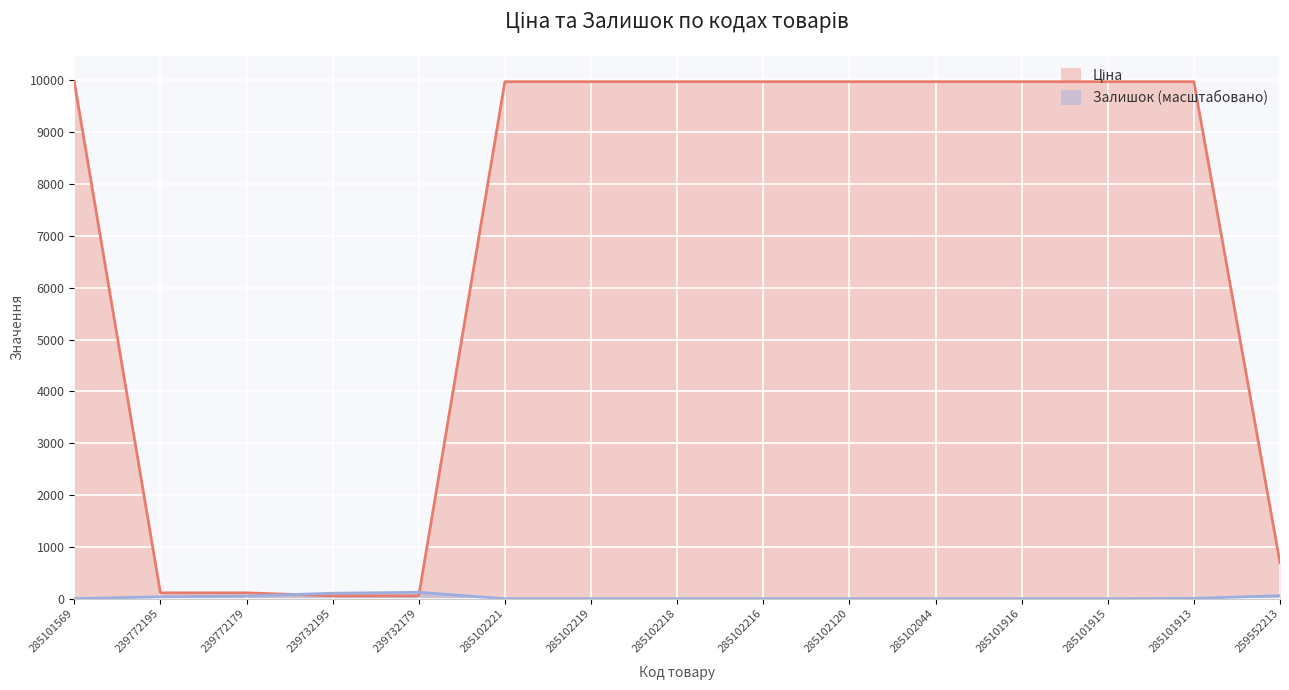

Is it true that Ціна equals 9975.0 at 285101913?

True